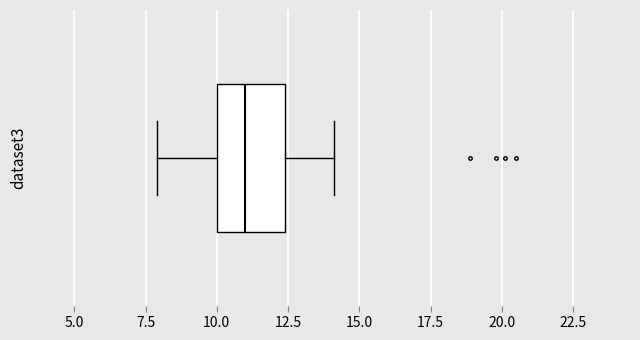

Where does the right whisker of the box end on the x-axis? The values are not printed on the chart, so give them approximately, as read against the axis.

14.0